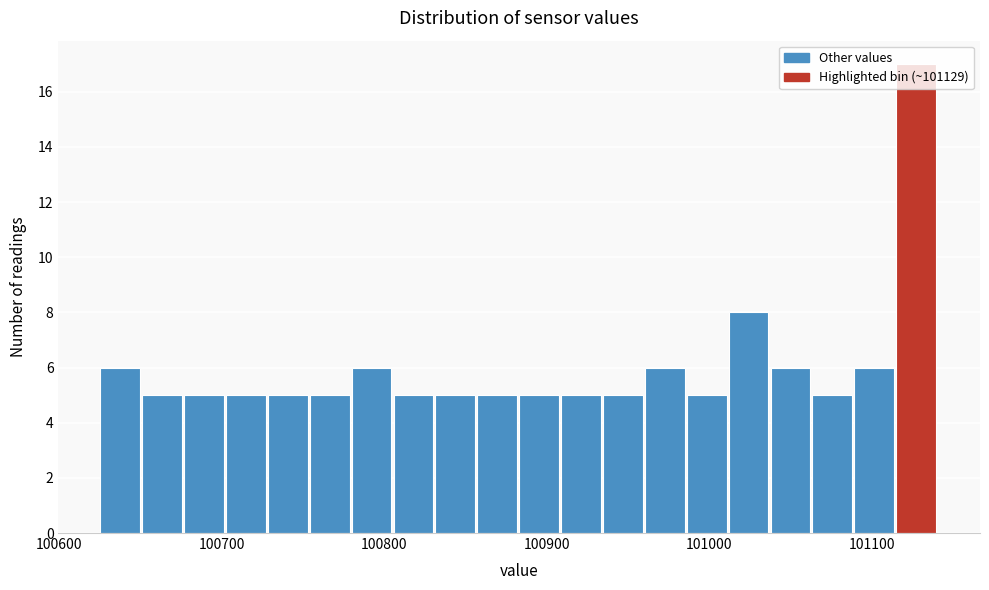

Around what value on the x-axis is the tallest bar? Give the approximate position of its centre, as read against the axis.

101130